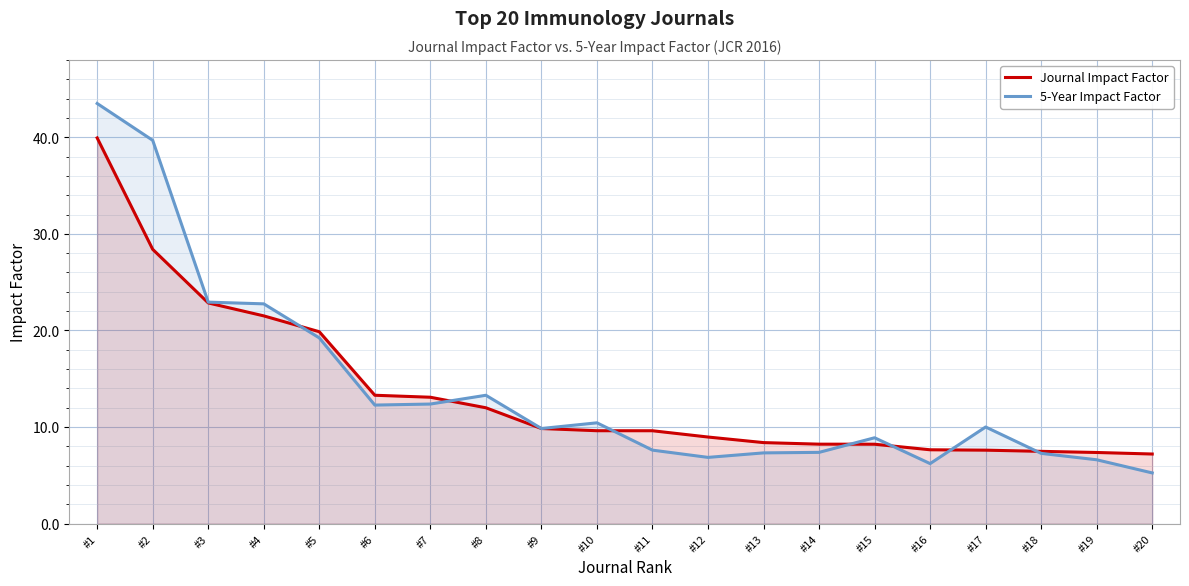

Where does the Journal Impact Factor series first go above 9?

#1